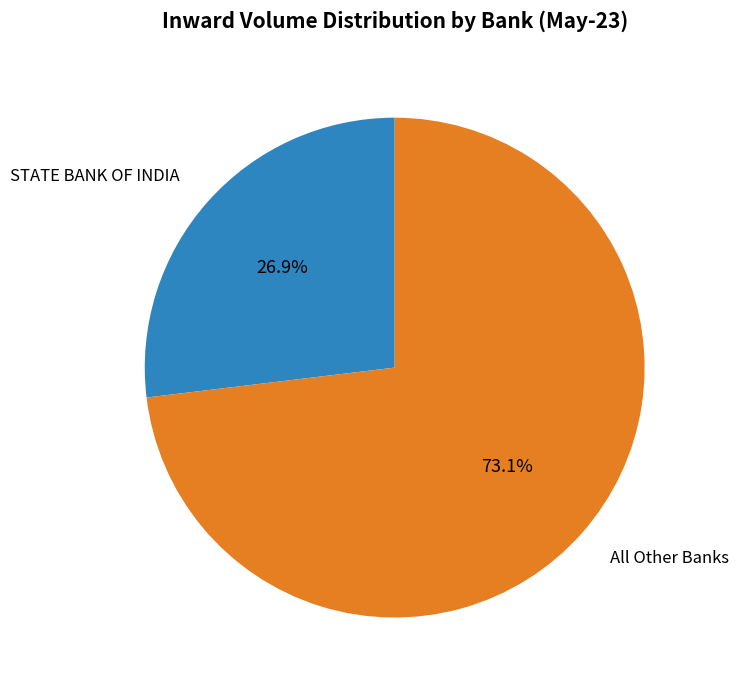

Is there any slice that represents more than half of the pie?

Yes